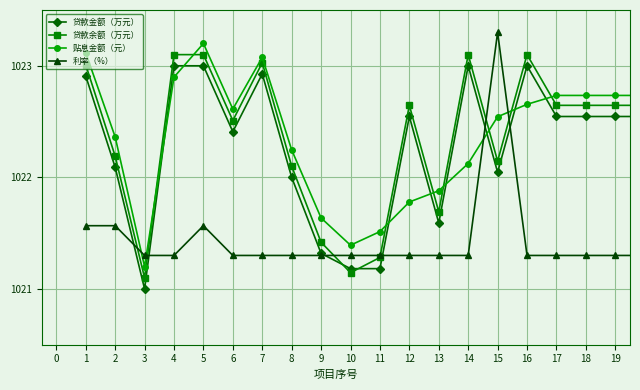

True or false: 利率（%） has more than 1 interior local peaks.

True